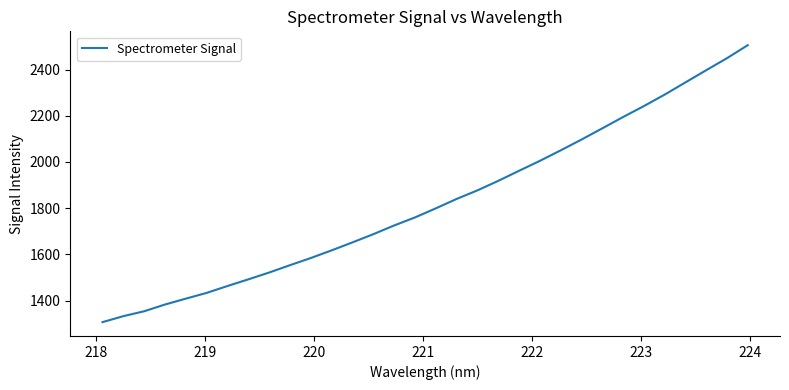

True or false: there are more than 2 points higher than both neighbors.

False